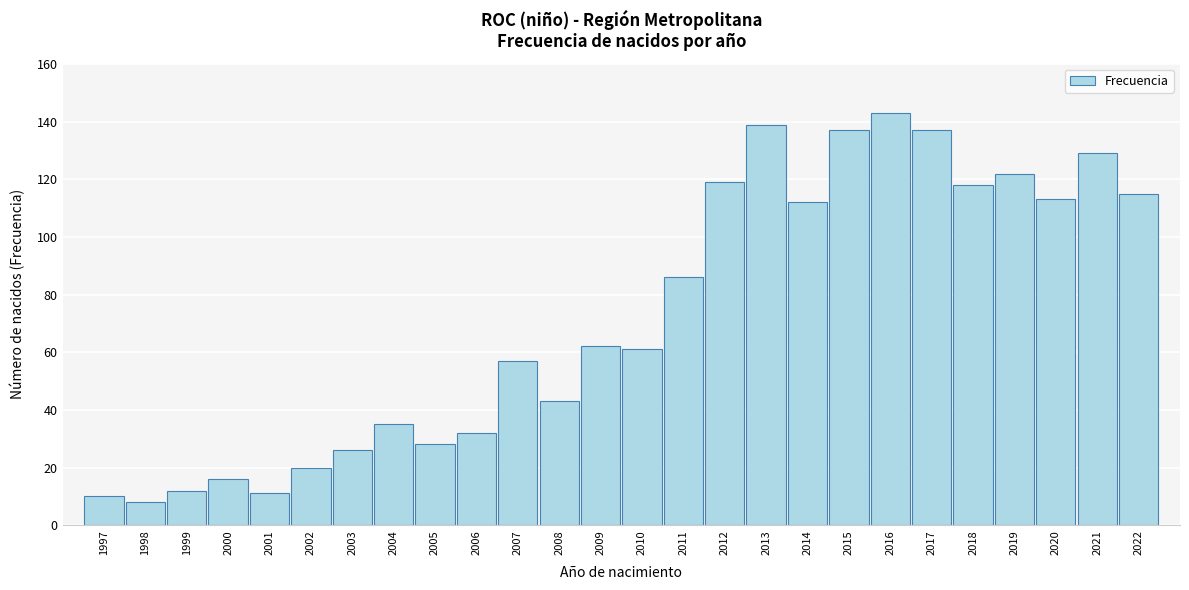

Reading left to right, extract all data points from this chart.

1997=10	1998=8	1999=12	2000=16	2001=11	2002=20	2003=26	2004=35	2005=28	2006=32	2007=57	2008=43	2009=62	2010=61	2011=86	2012=119	2013=139	2014=112	2015=137	2016=143	2017=137	2018=118	2019=122	2020=113	2021=129	2022=115